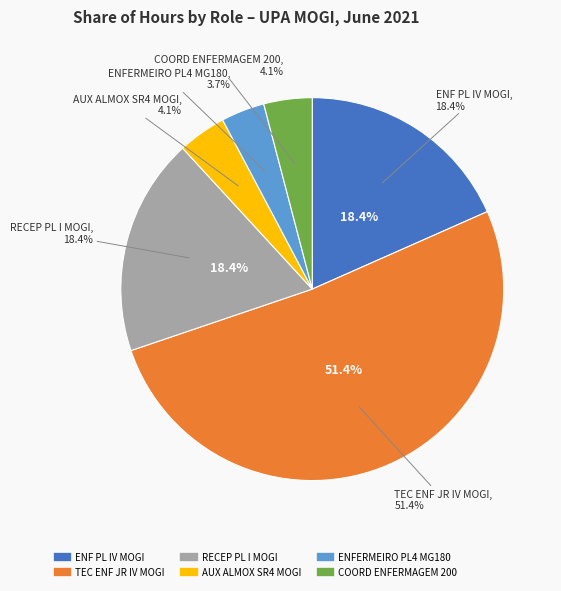

How much of the chart is everything except TEC ENF JR IV MOGI?

48.6%